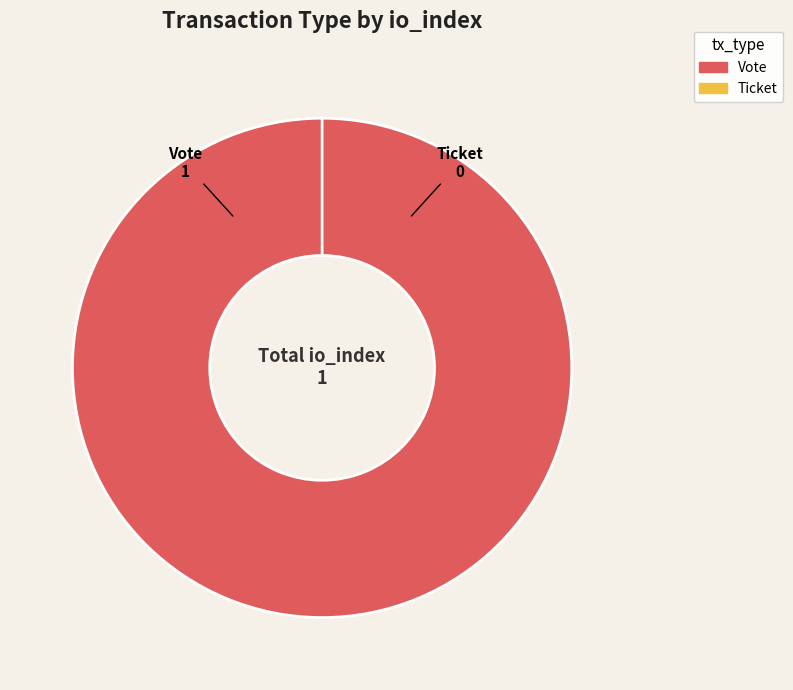

True or false: Ticket accounts for 0% of the total.

True